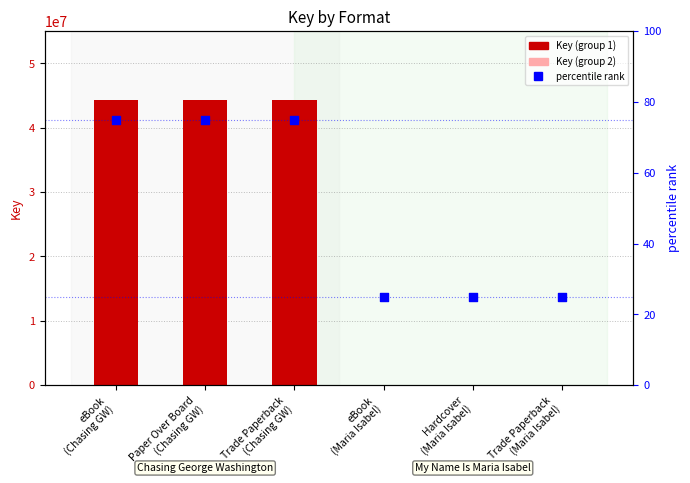

Which series contains the highest Y value?

Key (count)